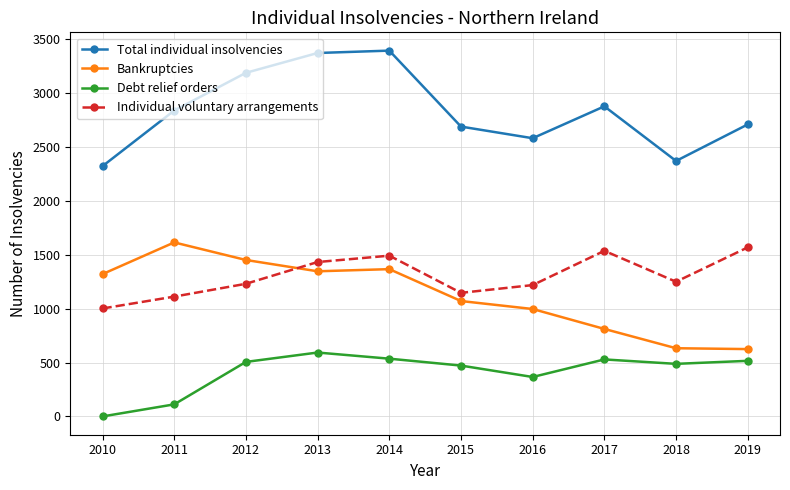

True or false: Total individual insolvencies and Debt relief orders cross at least once.

False